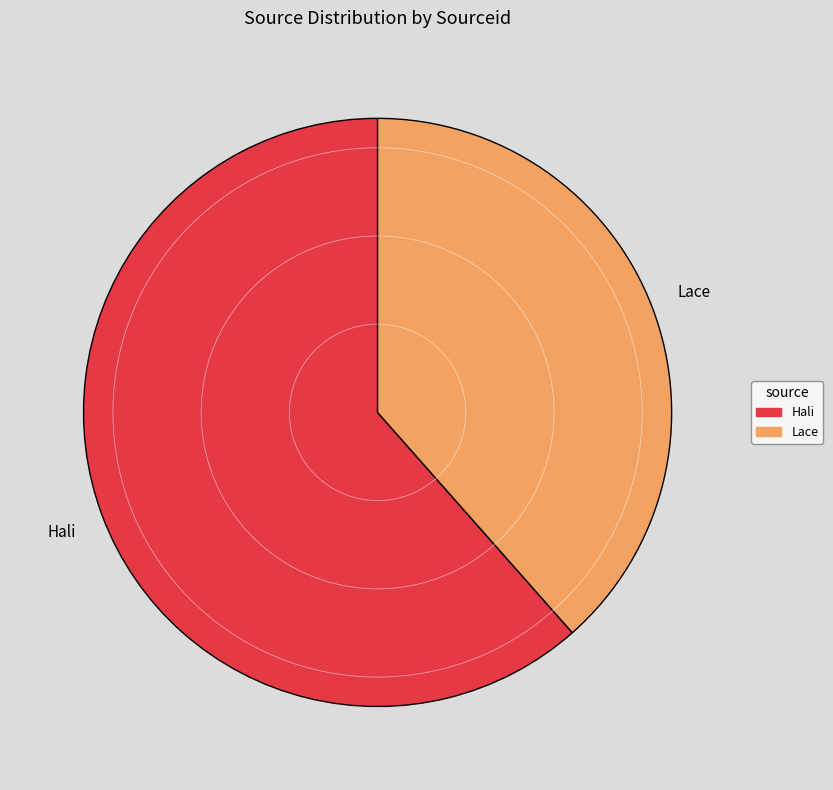

How many slices are in this pie chart?

2